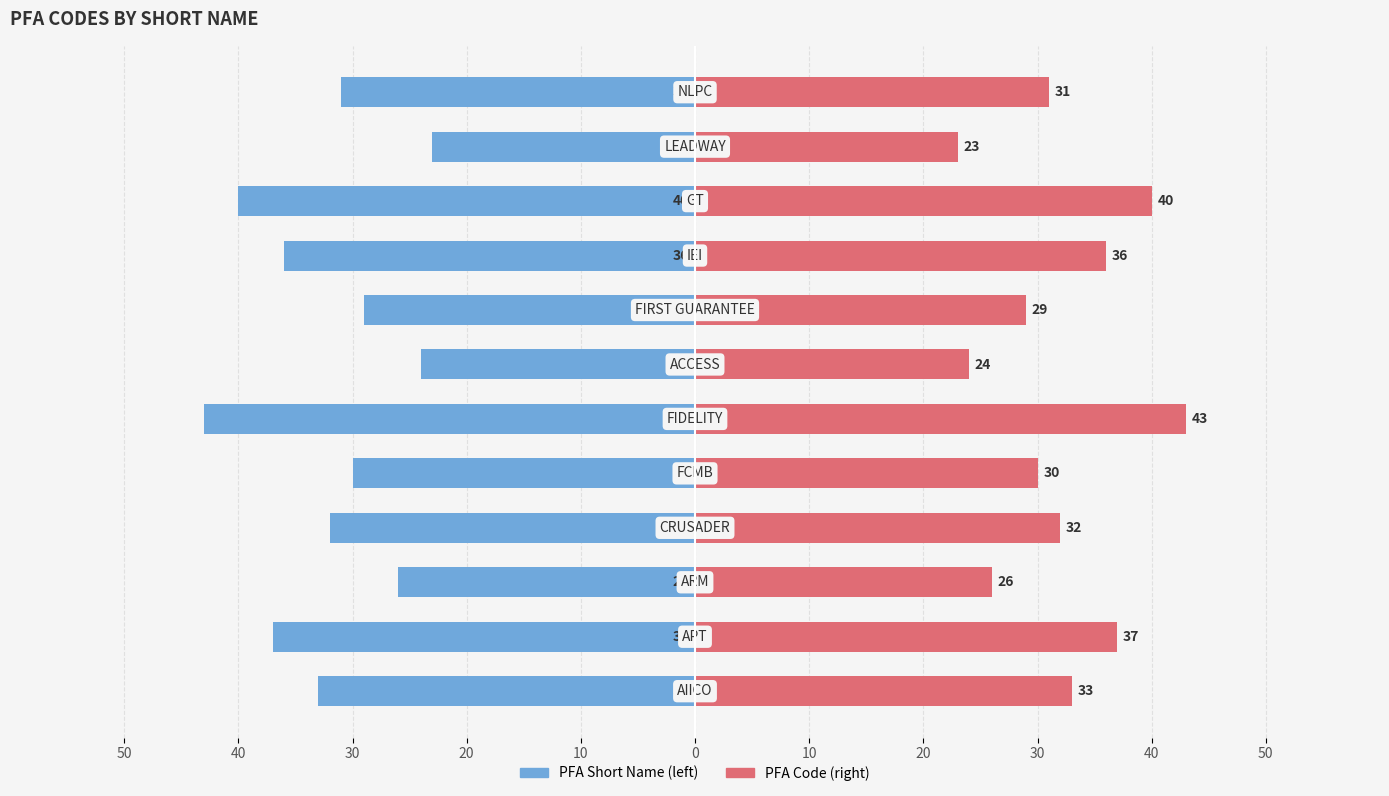

Between 20 and 50, which series saw the biggest shift?

PFA Short Name